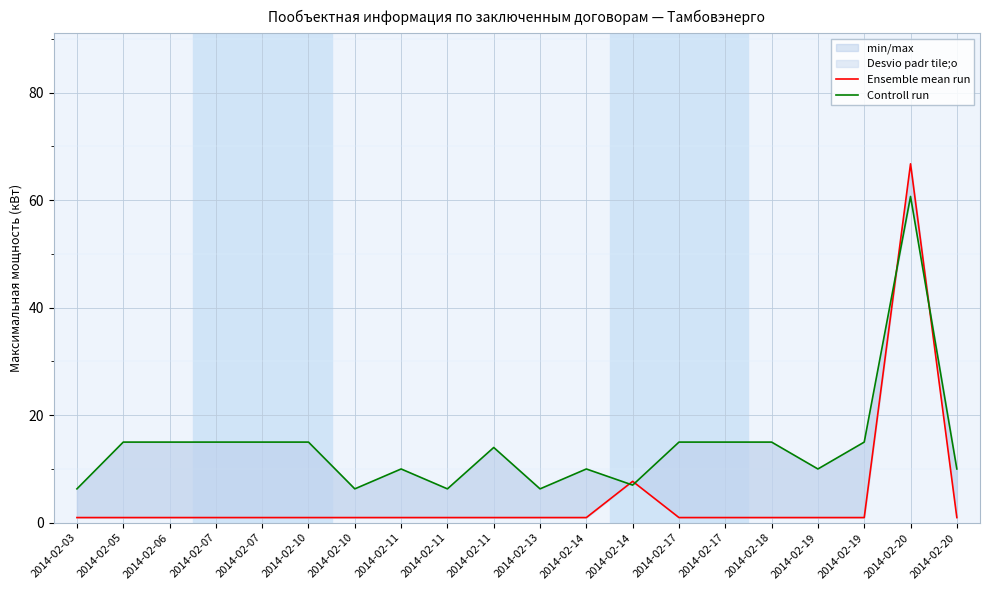

Is the value of Ensemble mean run at 2014-02-14 greater than the value of Controll run at 2014-02-10?

No